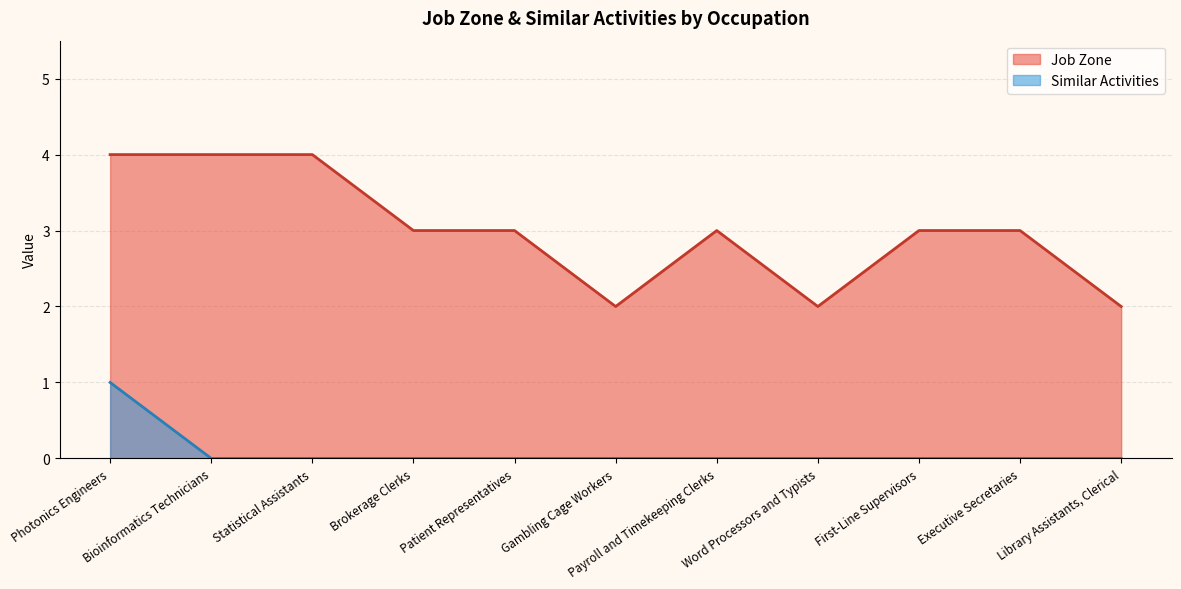

Reading left to right, extract all data points from this chart.

Job Zone: Photonics Engineers=4	Bioinformatics Technicians=4	Statistical Assistants=4	Brokerage Clerks=3	Patient Representatives=3	Gambling Cage Workers=2	Payroll and Timekeeping Clerks=3	Word Processors and Typists=2	First-Line Supervisors=3	Executive Secretaries=3	Library Assistants, Clerical=2
Similar Activities: Photonics Engineers=1	Bioinformatics Technicians=0	Statistical Assistants=0	Brokerage Clerks=0	Patient Representatives=0	Gambling Cage Workers=0	Payroll and Timekeeping Clerks=0	Word Processors and Typists=0	First-Line Supervisors=0	Executive Secretaries=0	Library Assistants, Clerical=0